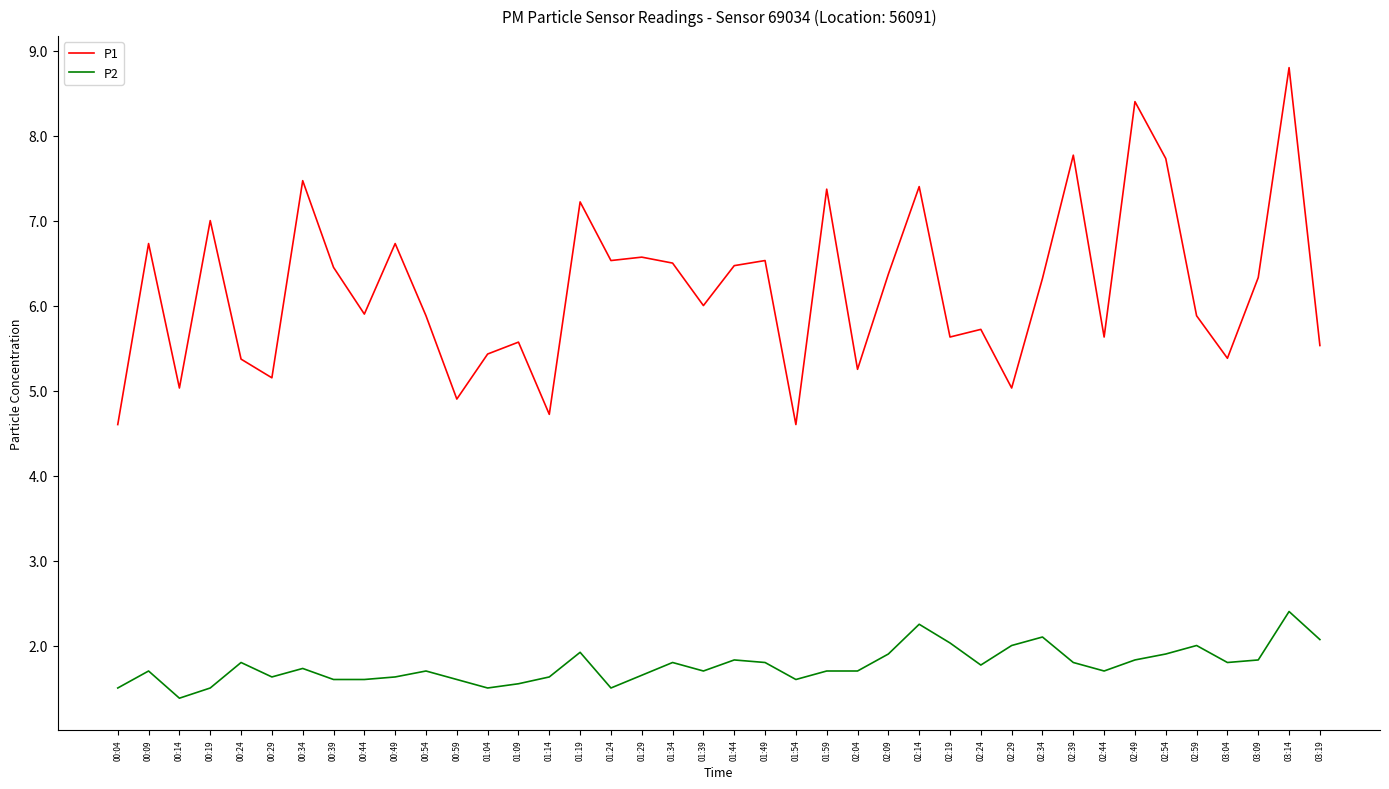

What is the difference between the maximum and minimum values in the P1 series?

4.2